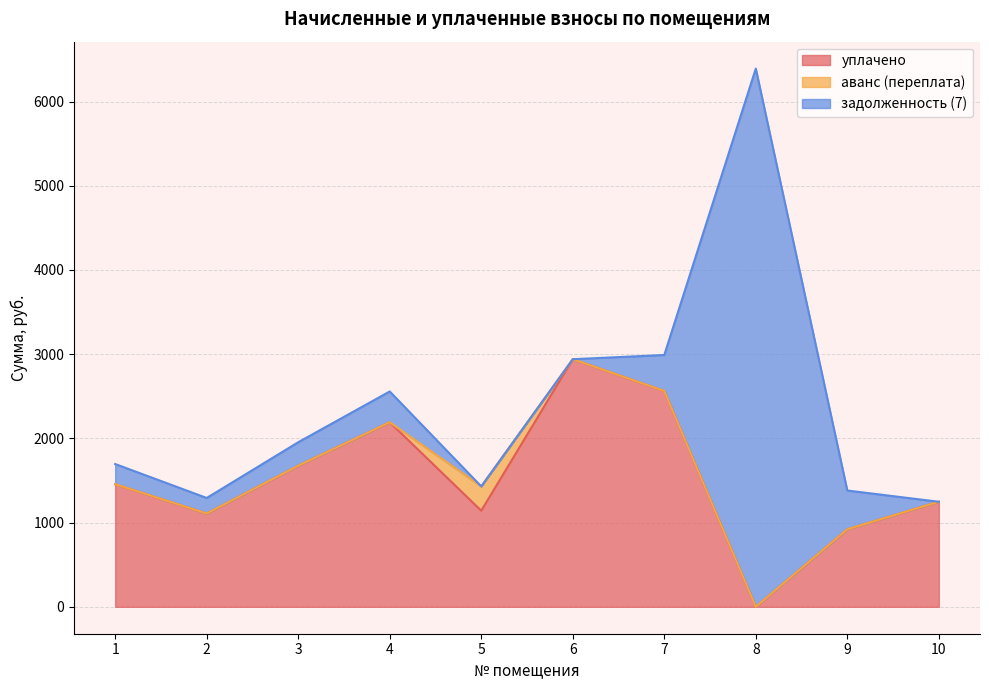

List the labels in order of уплачено value, largest first.

6, 7, 4, 3, 1, 10, 5, 2, 9, 8